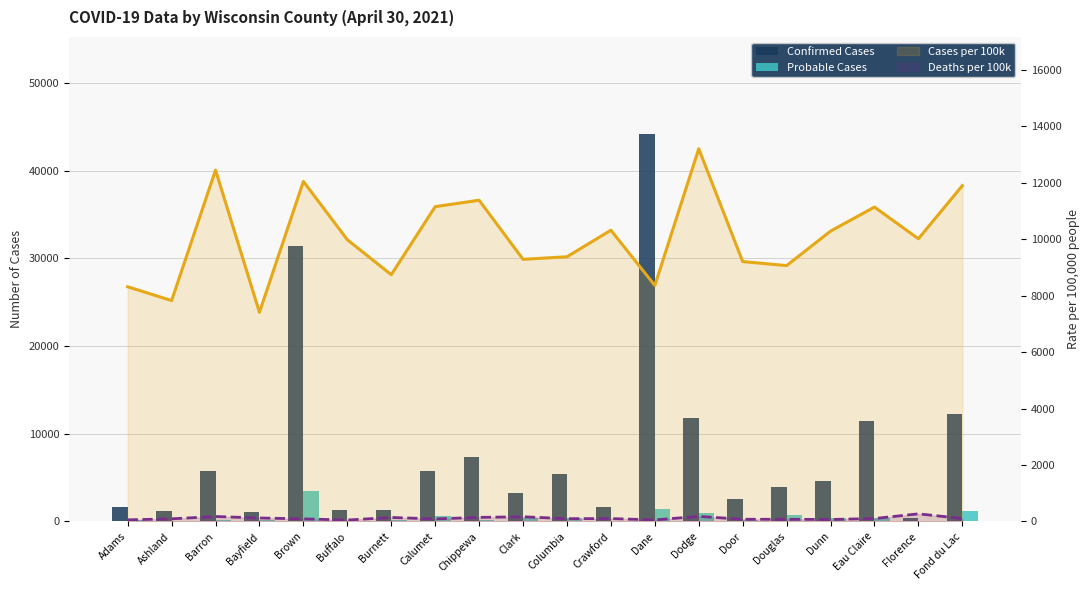

What is the average value of the Confirmed Cases series?

7929.9